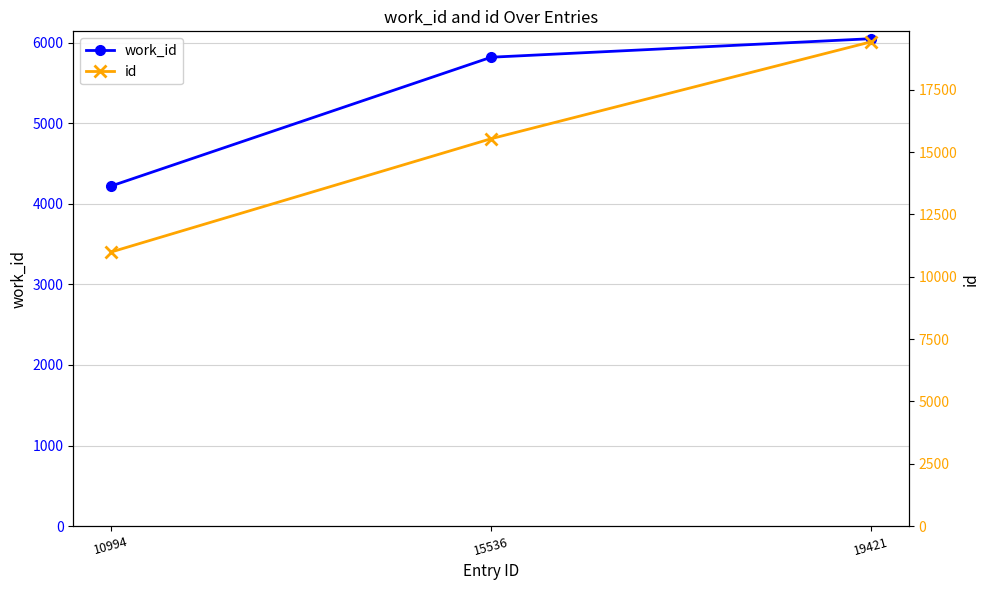

What is the lowest value of the id series?

10994